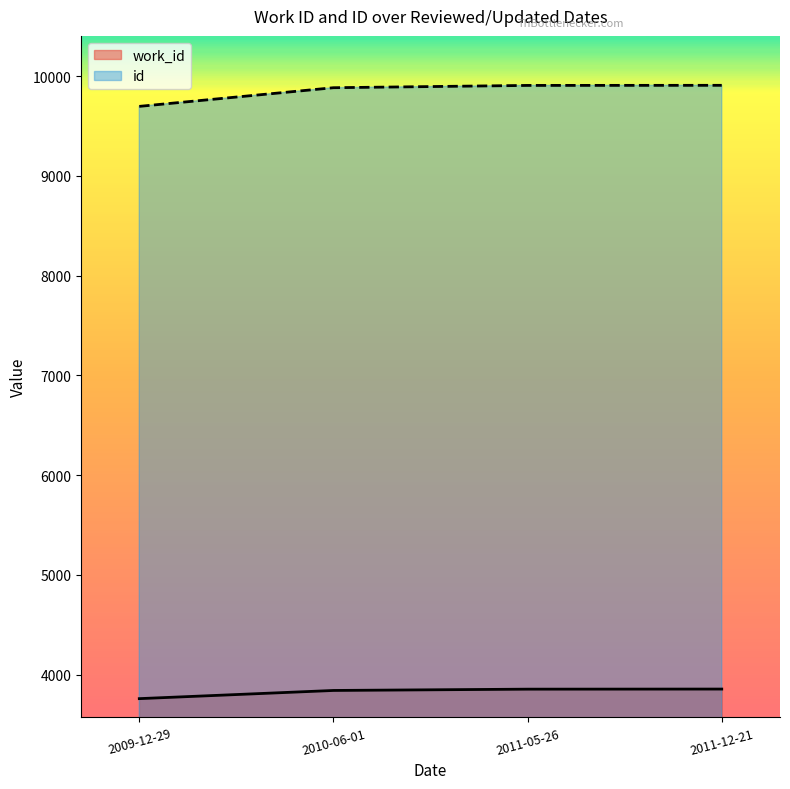

What is the total value across all series at 2009-12-29?

13457